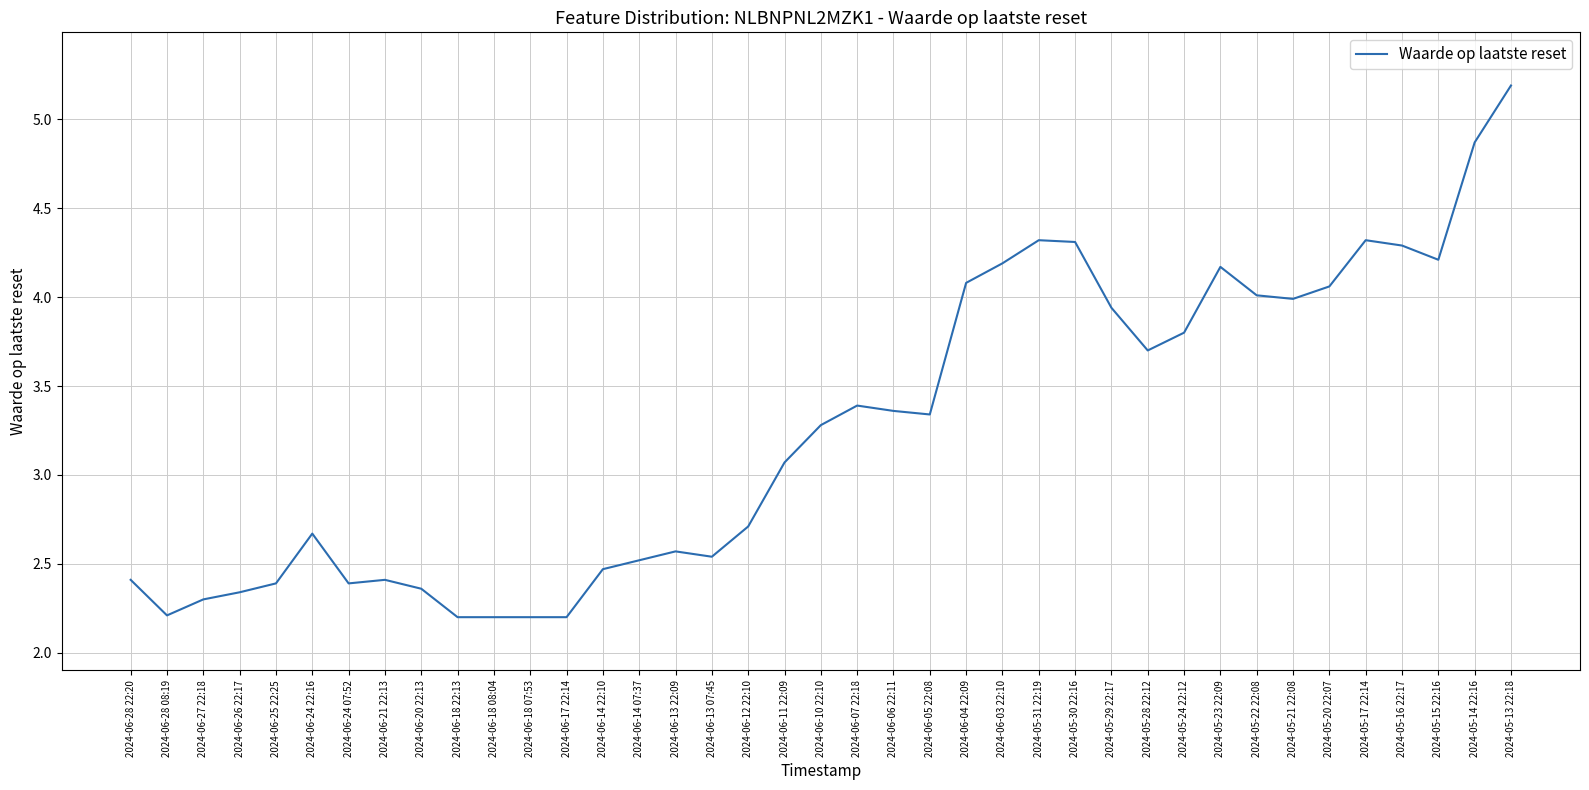

At which label does the data first exceed 3?

2024-06-11 22:09